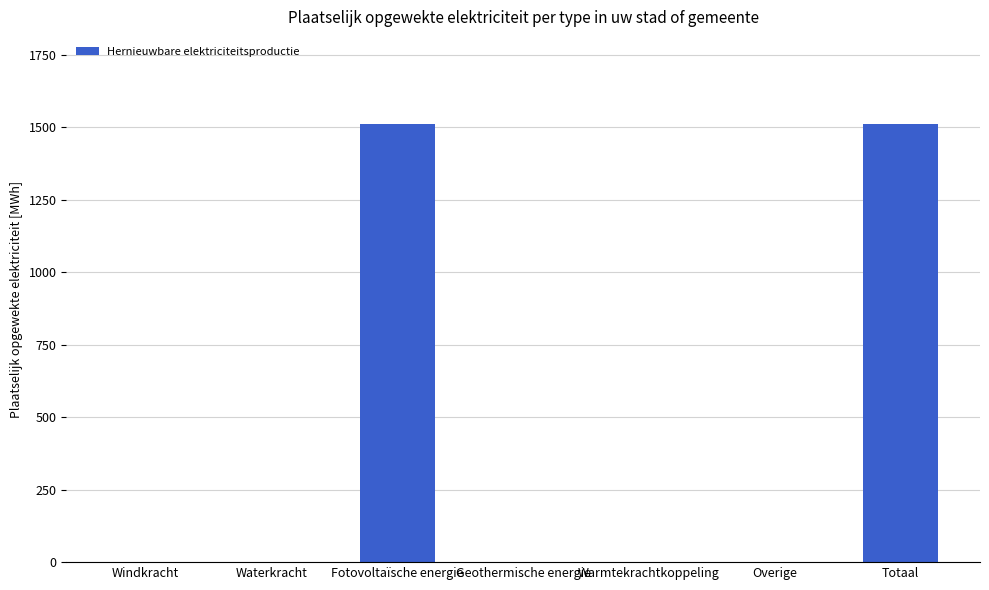

How many series are shown in this chart?

1